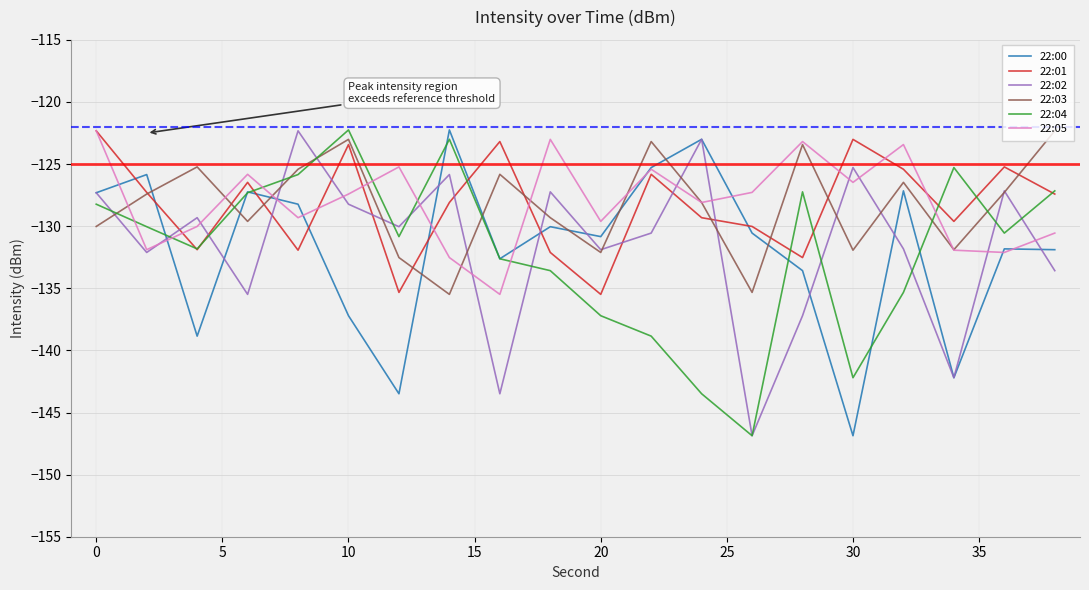

Which series ends up on top after the final intersection of 22:03 and 22:04?

22:03